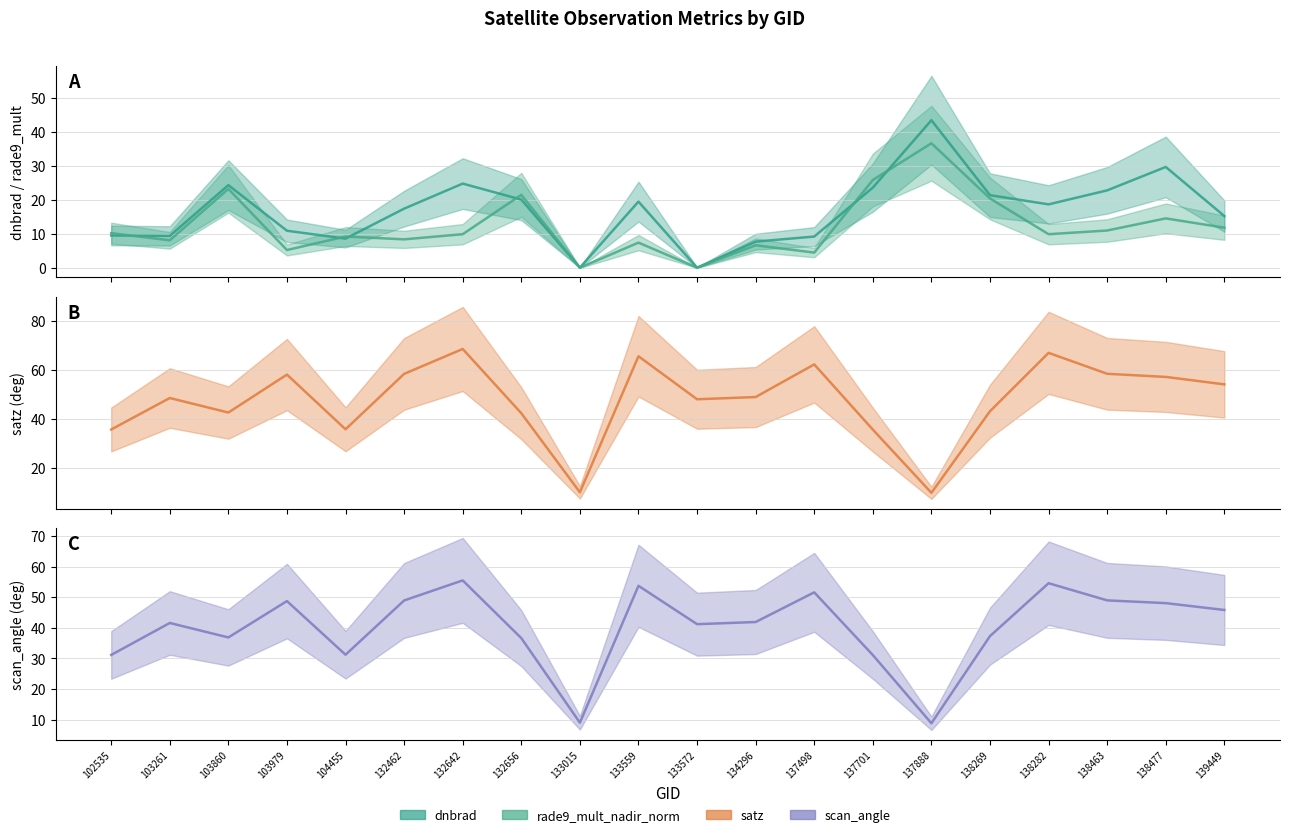

At which category does satz reach its first local valley?

103860